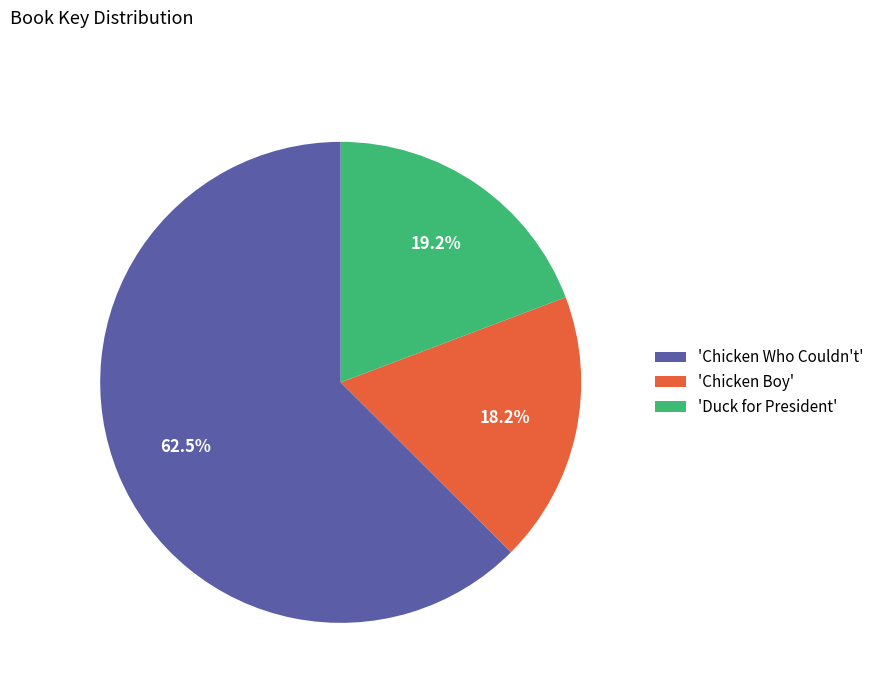

Count the number of slices in the pie.

3